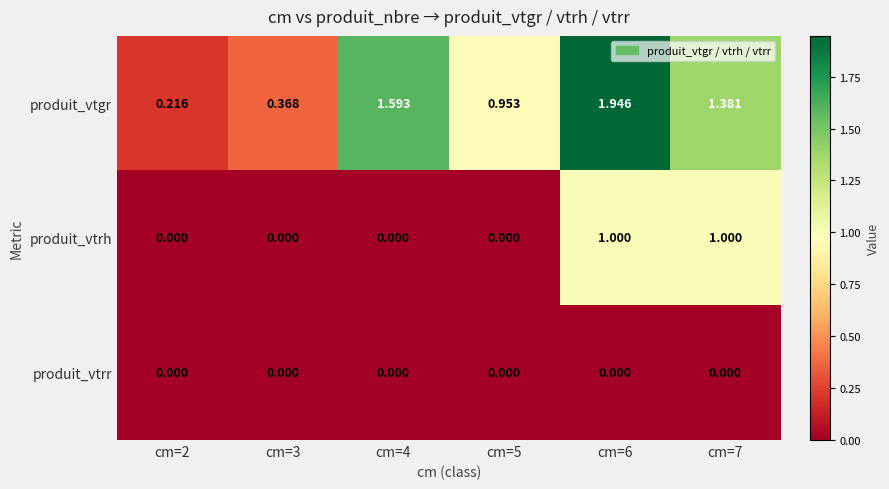

Which series has the largest range (max minus min)?

produit_vtgr